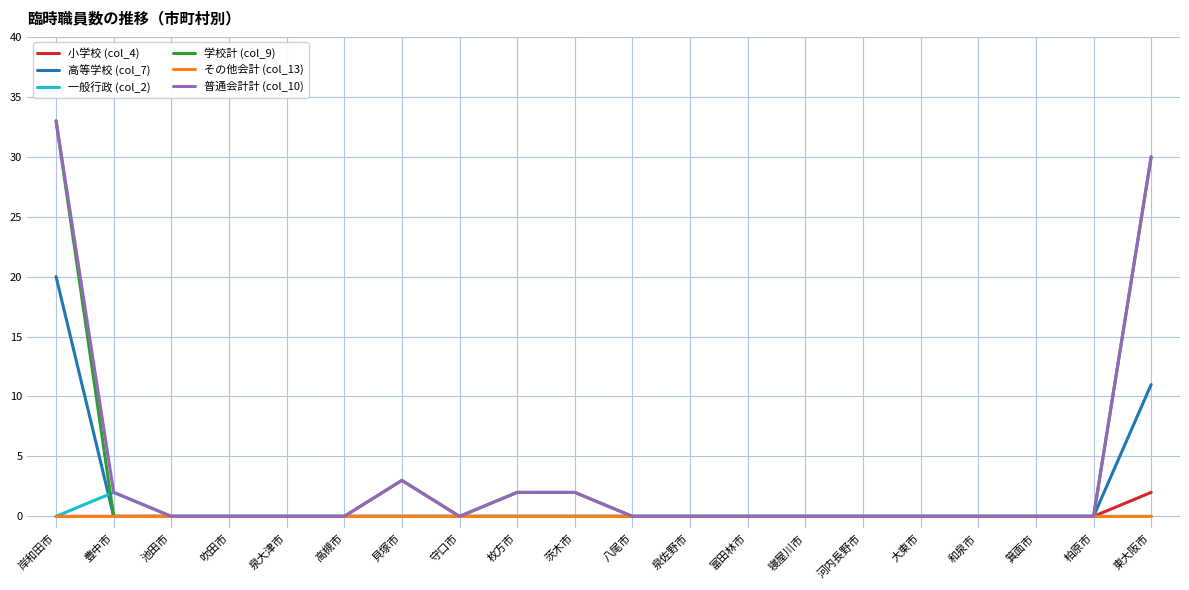

At which category is the sum across all series the highest?

岸和田市